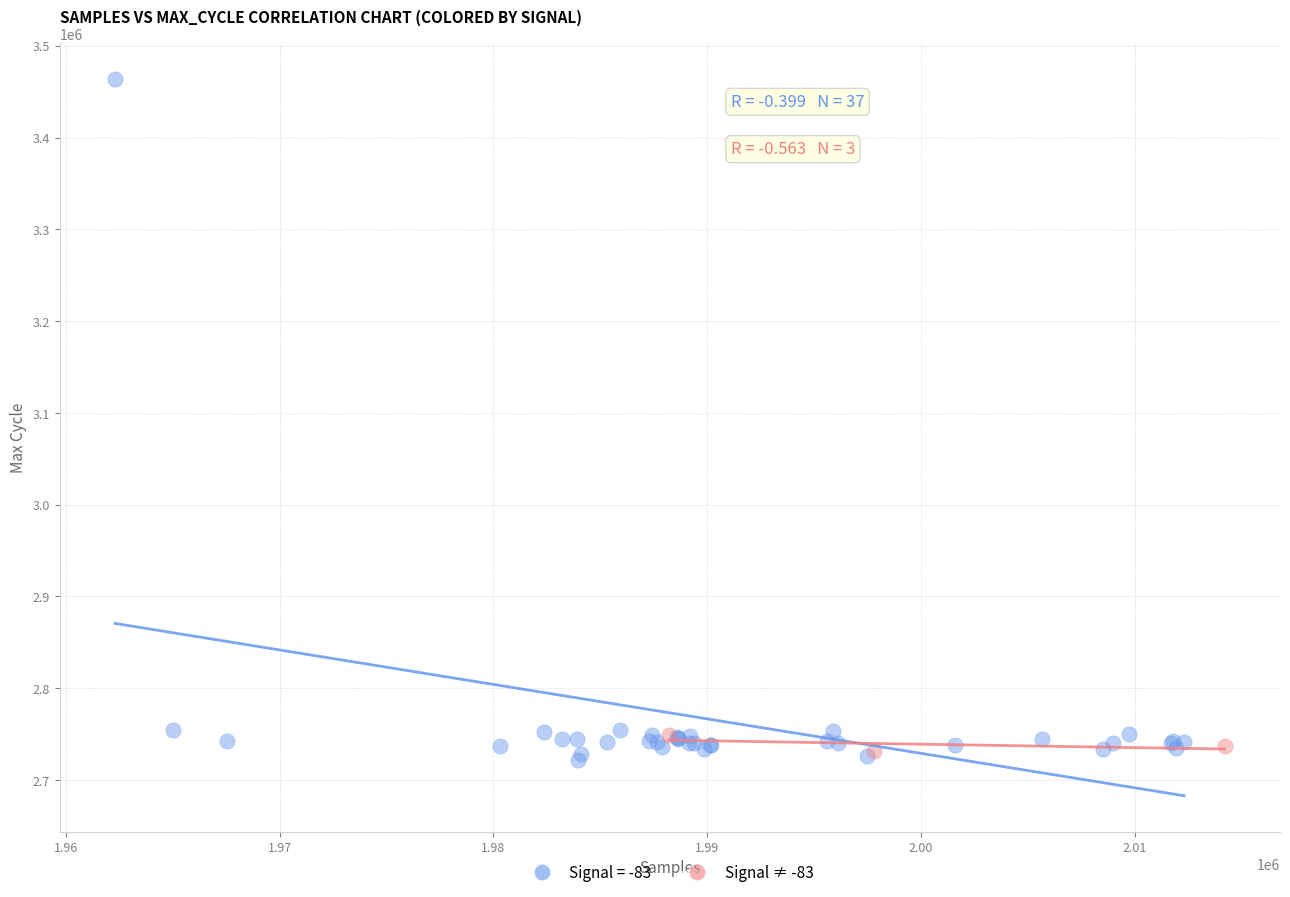

Which series has the widest spread of Y values?

Signal = -83